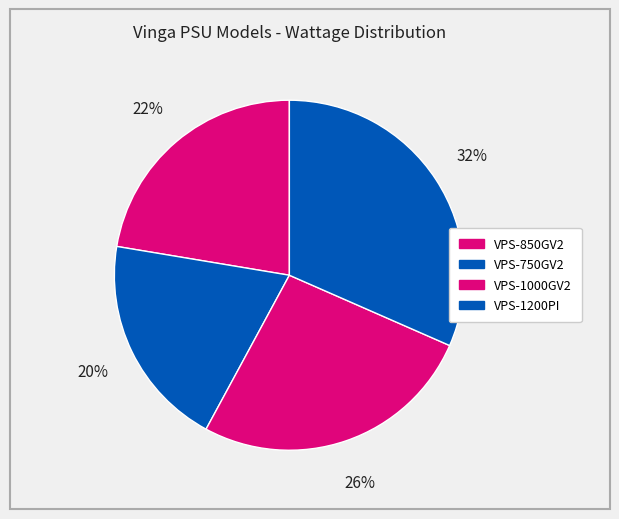

How many segments does this pie chart have?

4